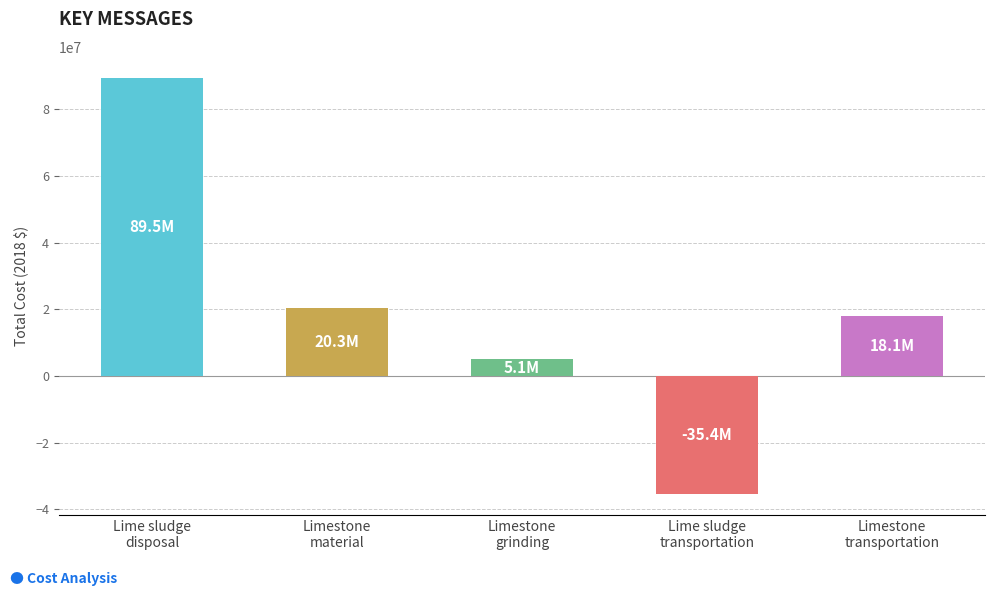

What is the average value?

19487955.4